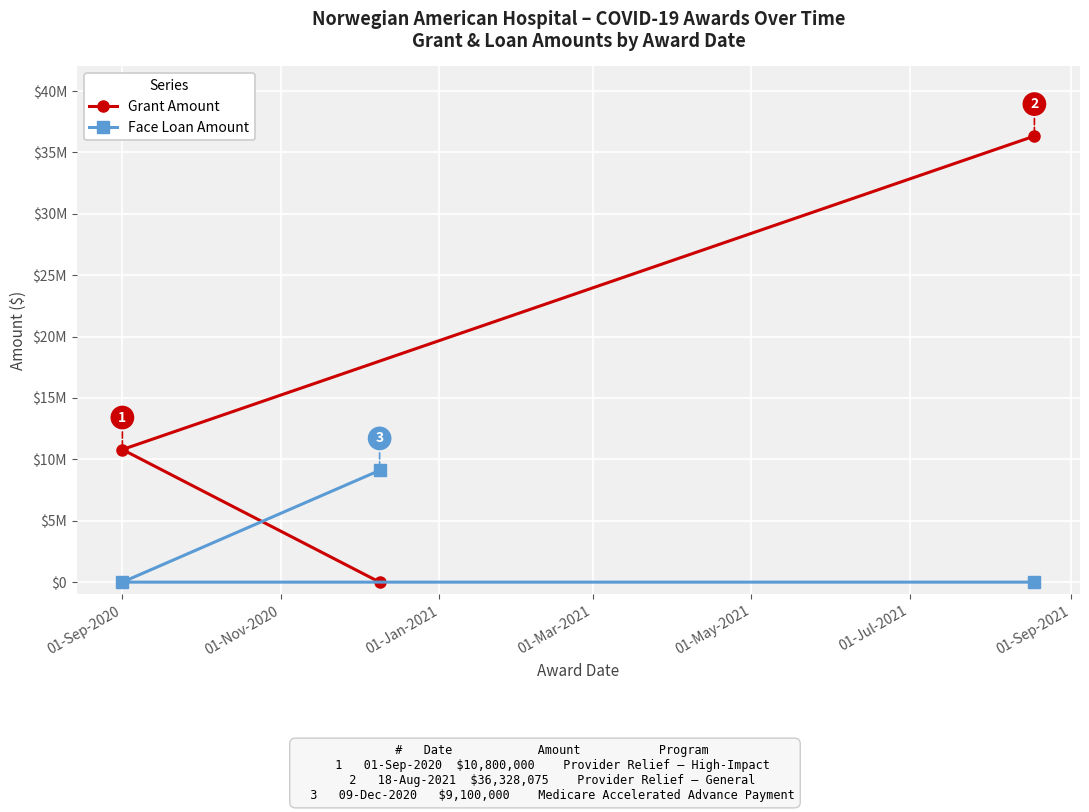

How many positive values does the Grant Amount series have?

2